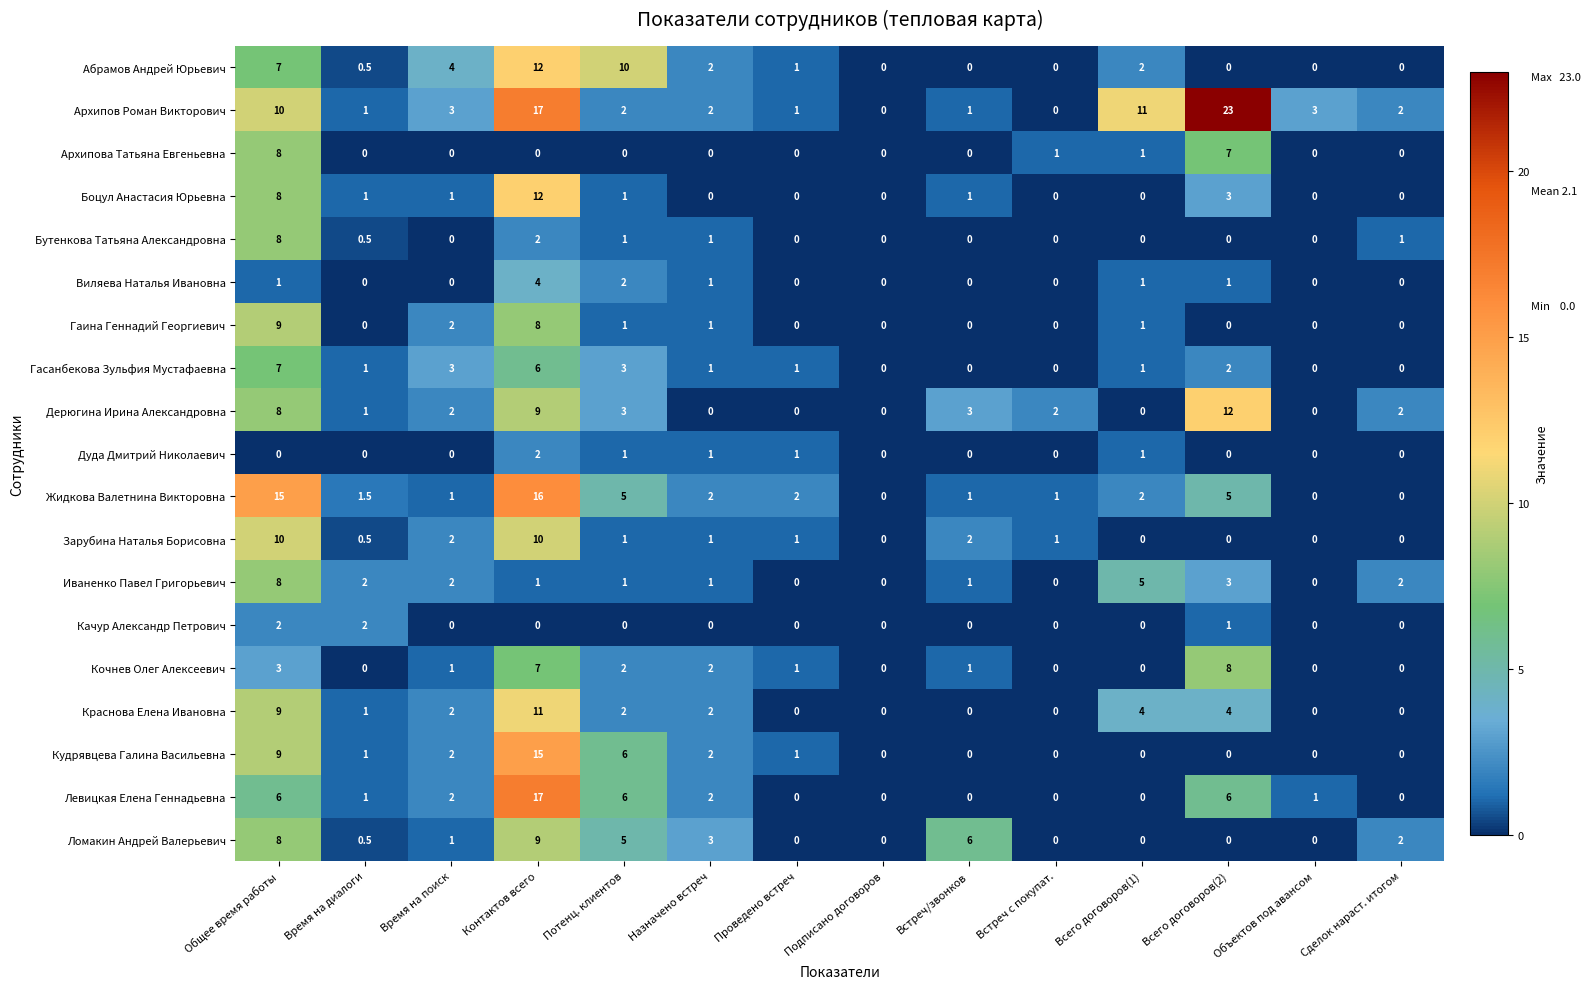

What is the sum of all Кочнев Олег Алексеевич values?

25.0